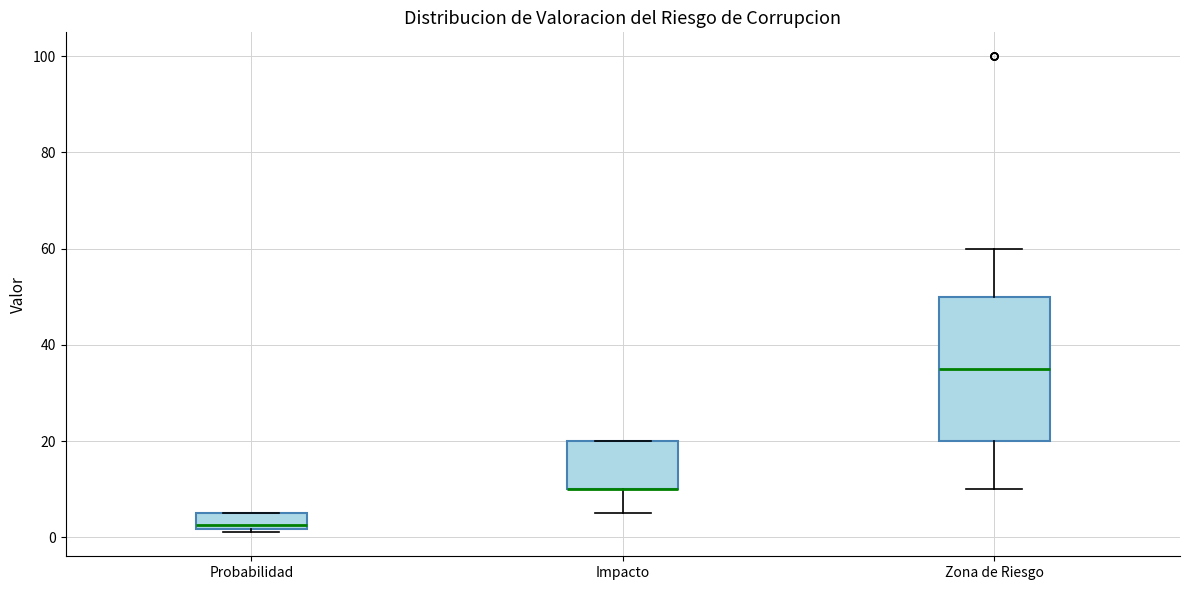

Reading left to right, transcribe this box plot: for each box, give where its median line is, the range the box spans, and where its two whiskers end, as read against the y-axis. The values are not printed on the chart, so give them approximately, as read against the axis.

Probabilidad: median 2 (just above the box's lower edge), box 2 to 6, whiskers 2 (just below the box's lower edge) to 6
Impacto: median 10 (drawn on the box's lower edge), box 10 to 20, whiskers 6 to 20
Zona de Riesgo: median 36, box 20 to 50, whiskers 10 to 60